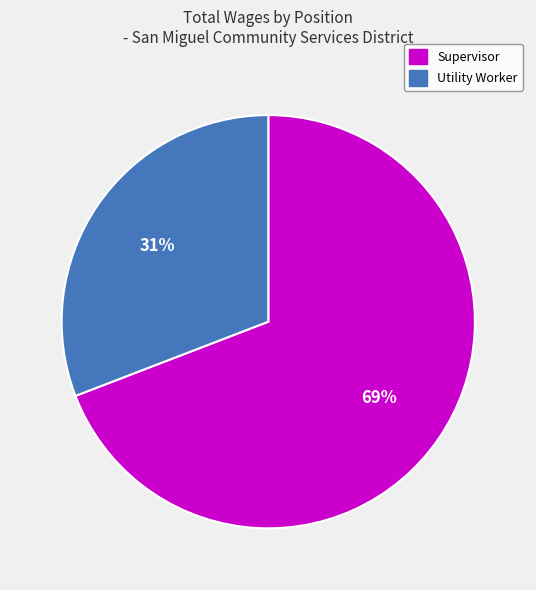

Combined, do Supervisor and Utility Worker account for over 50%?

Yes